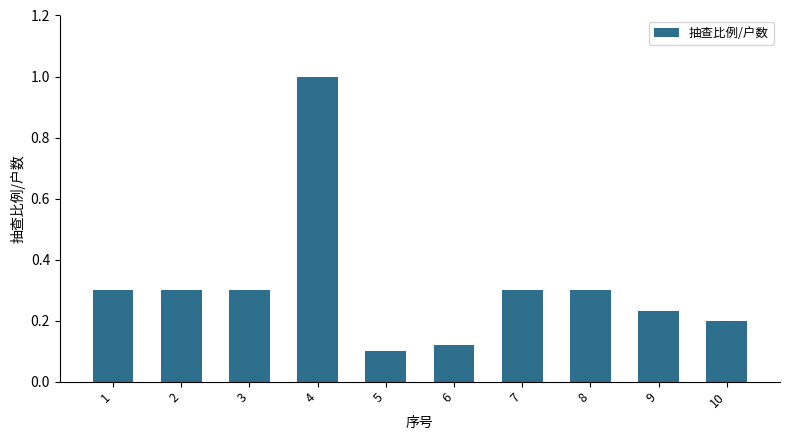

What is the value of the 8th bar from the left?

0.3